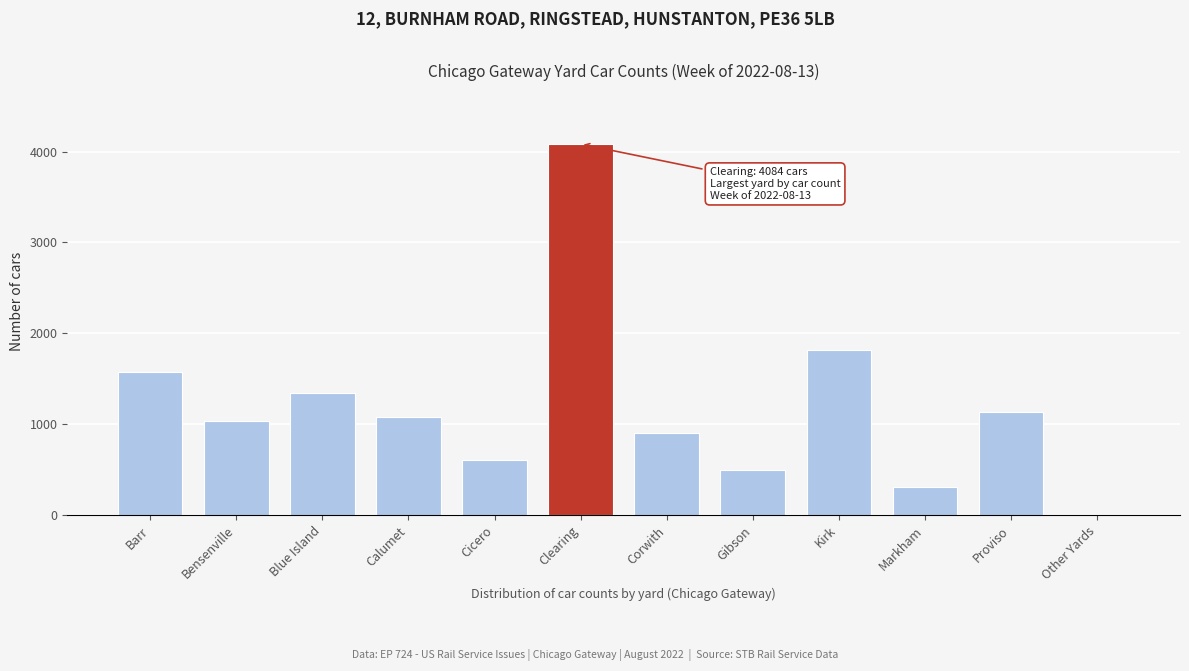

Reading right to left, extract all data points from this chart.

Other Yards=0	Proviso=1131	Markham=311	Kirk=1818	Gibson=493	Corwith=898	Clearing=4084	Cicero=605	Calumet=1075	Blue Island=1349	Bensenville=1037	Barr=1574